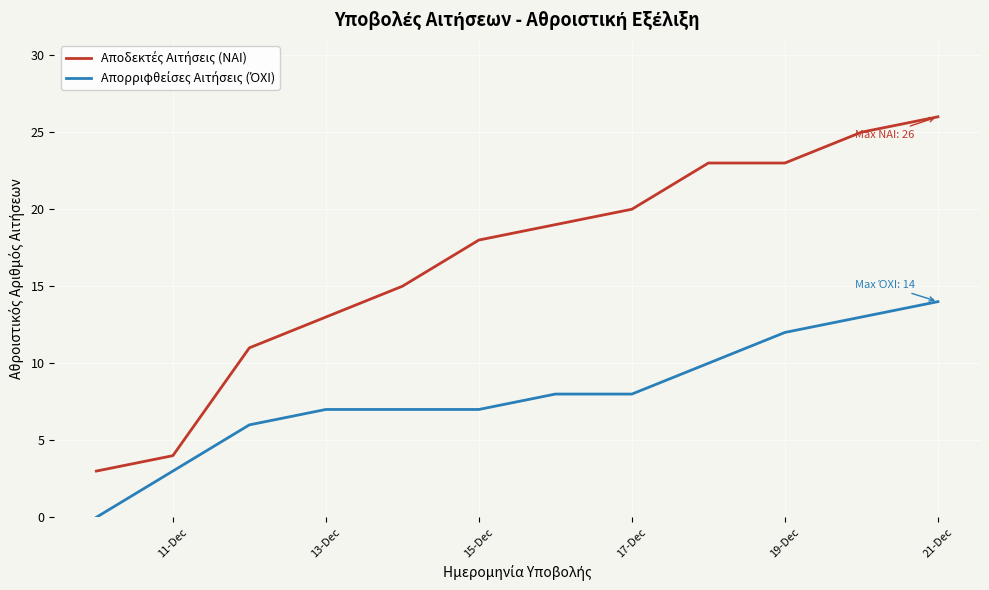

What is the greatest value displayed?

26